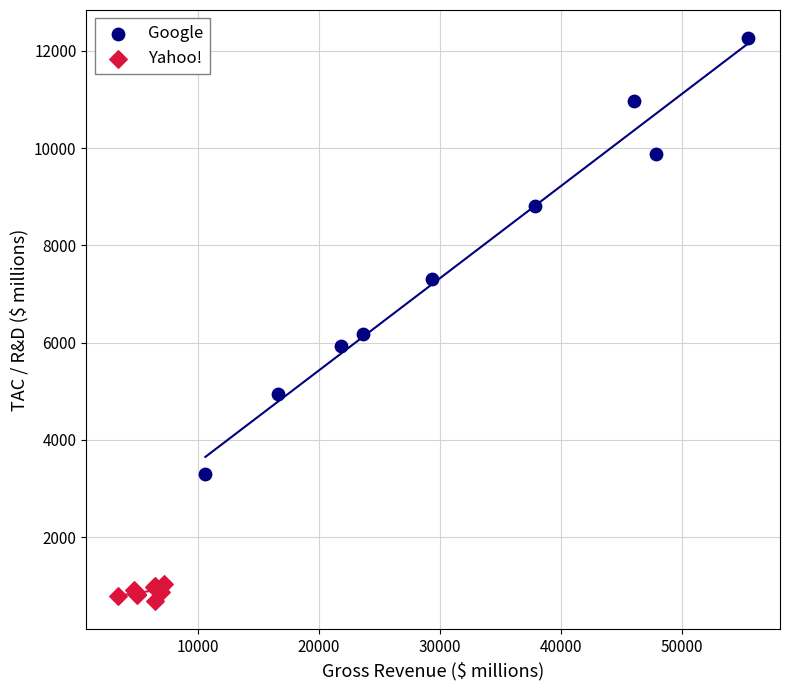

Which series reaches the maximum Y coordinate?

Google